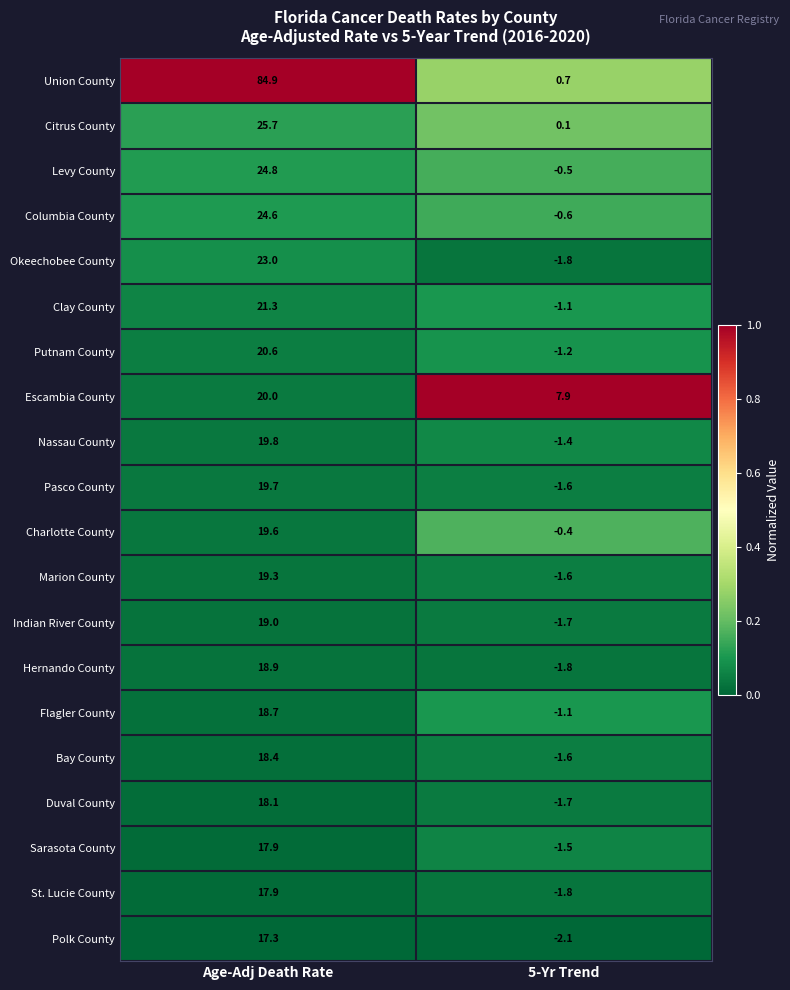

What is the maximum value shown in the chart?

84.9